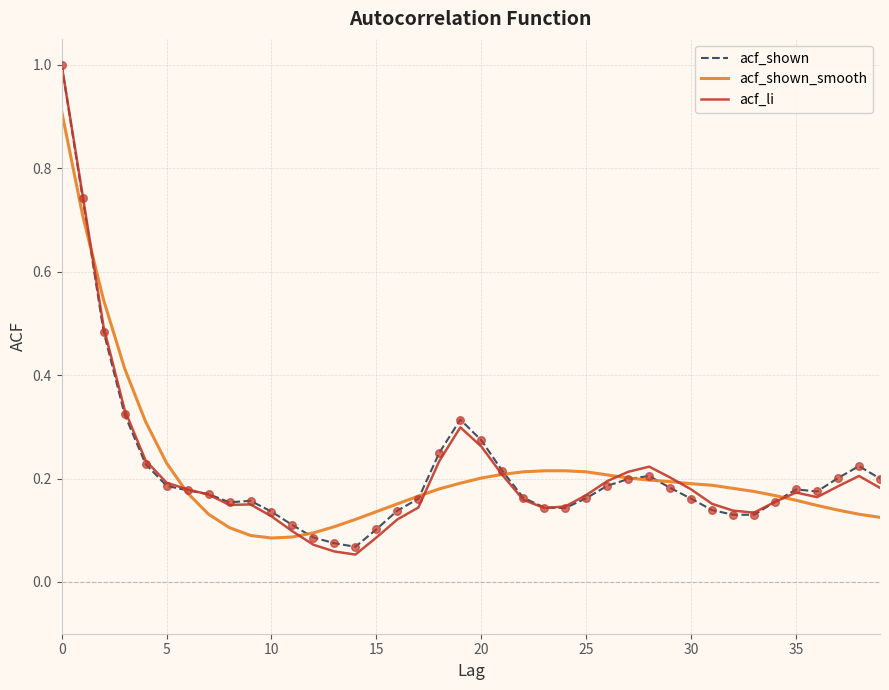

What is the maximum value shown in the chart?

1.0